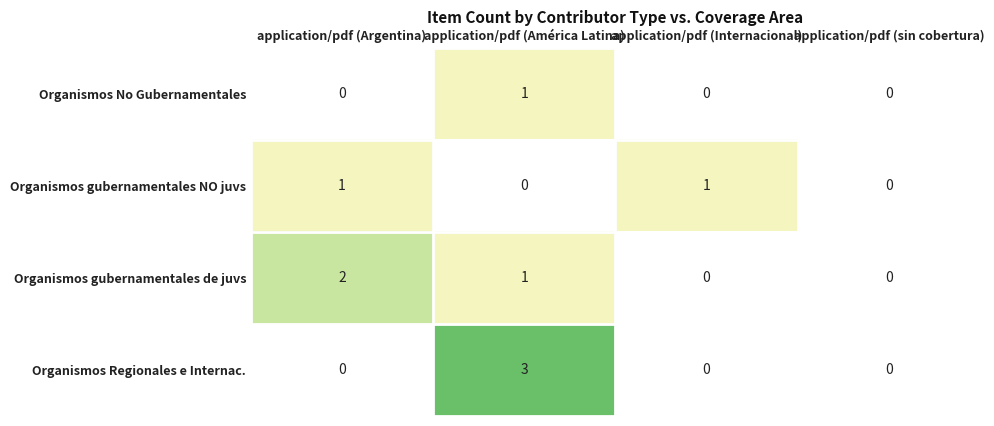

Between application/pdf (América Latina) and application/pdf (Internacional), which series saw the biggest shift?

Organismos Regionales e Internac.